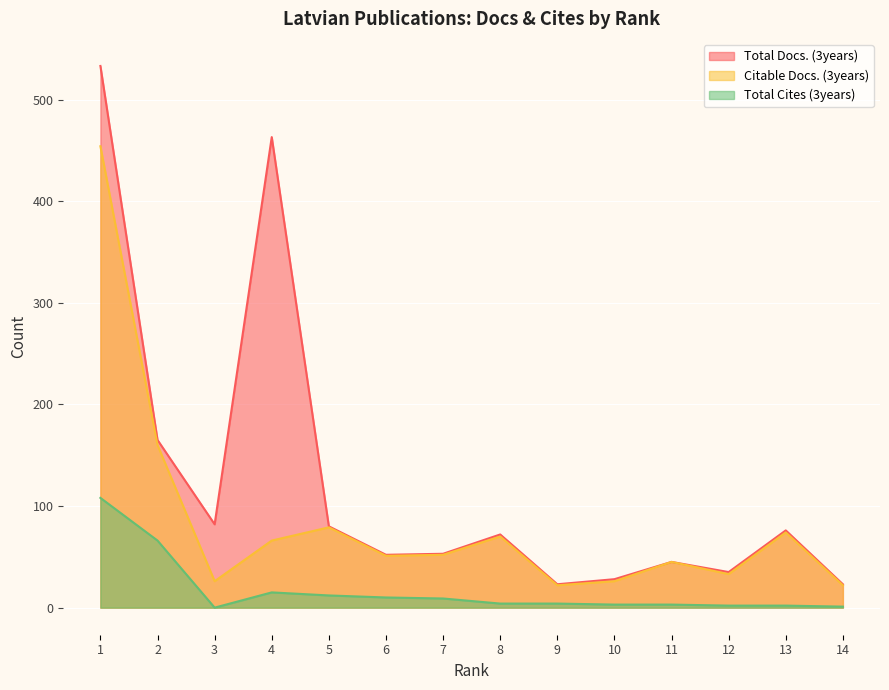

How many lines are shown in the chart?

3